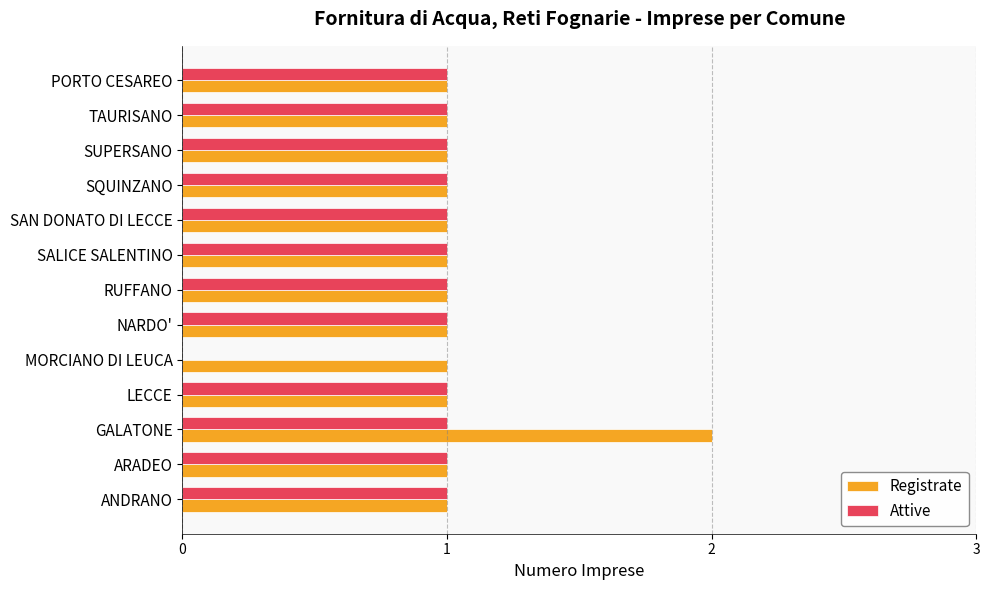

How many distinct data groups are displayed?

2